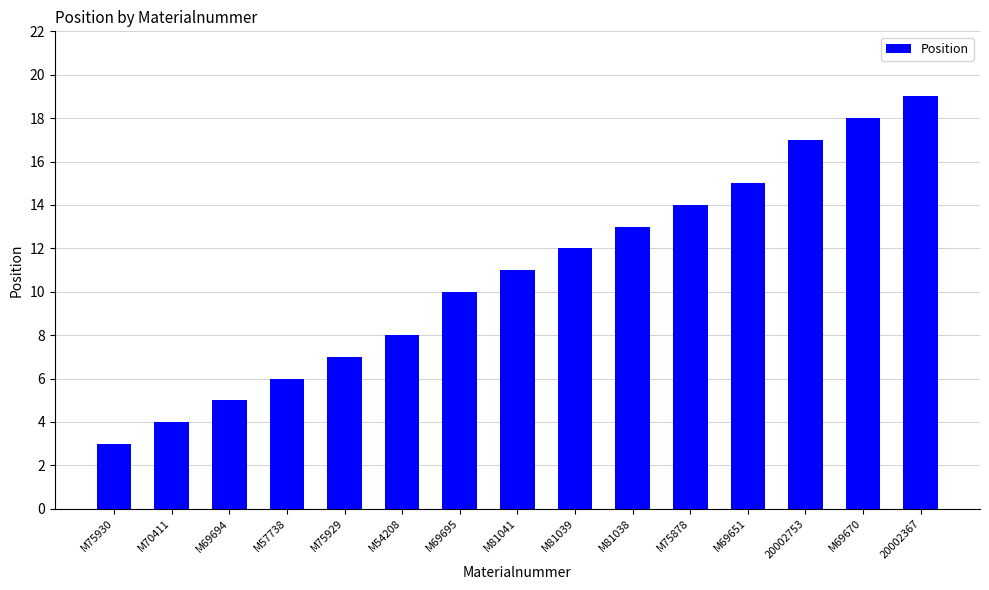

What is the smallest value displayed?

3